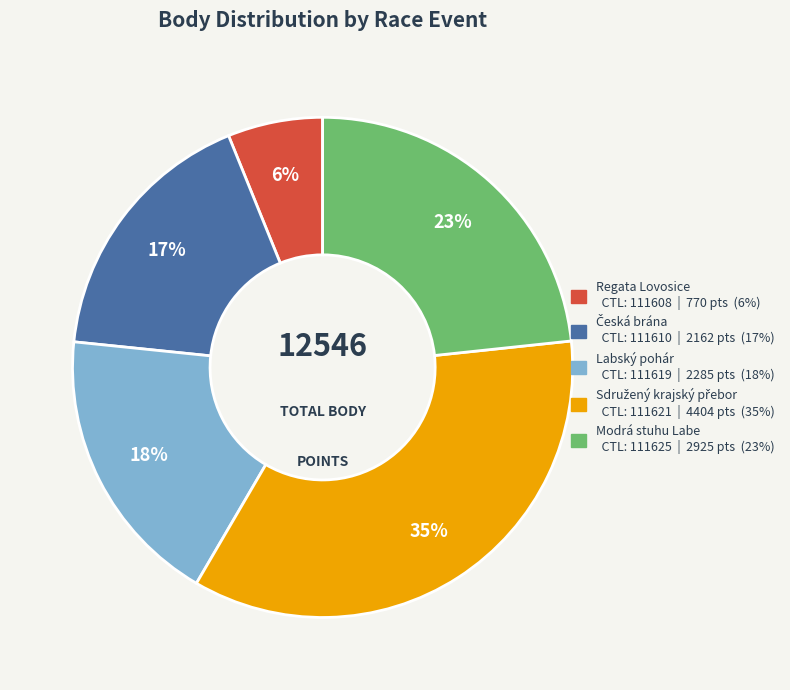

Does any single category account for the majority?

No